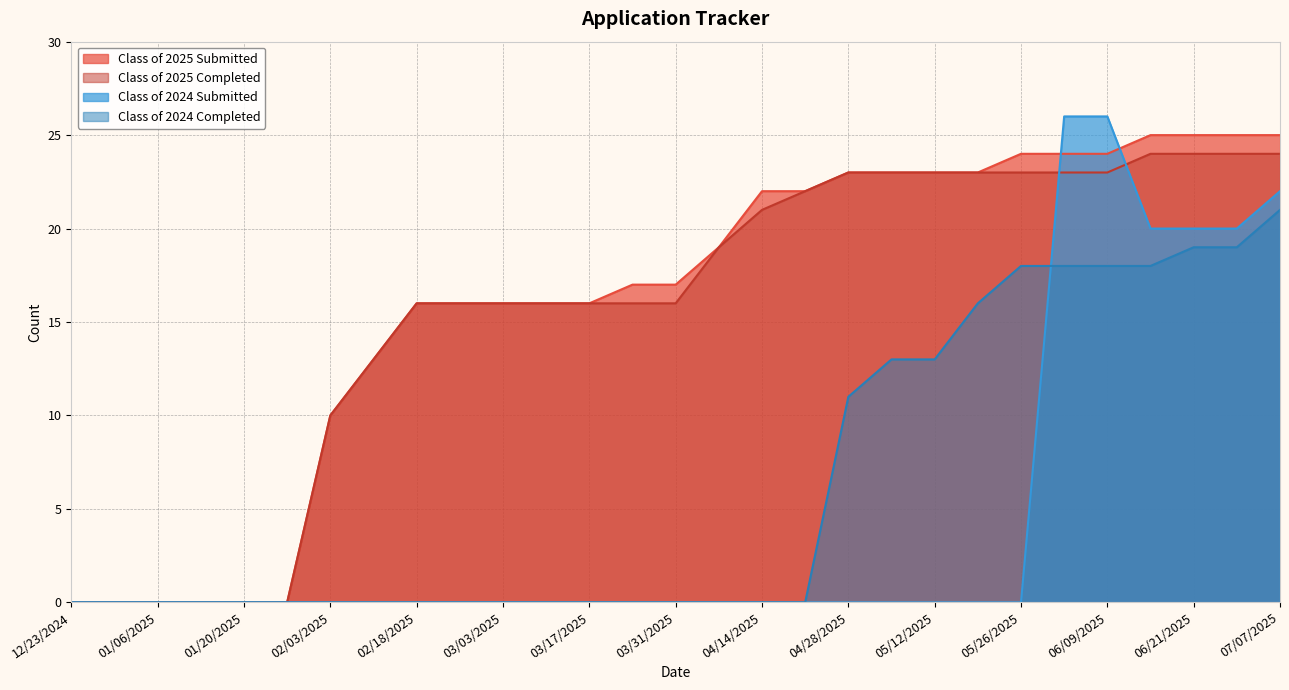

How many data points in Class of 2025 Submitted are above 17?

14